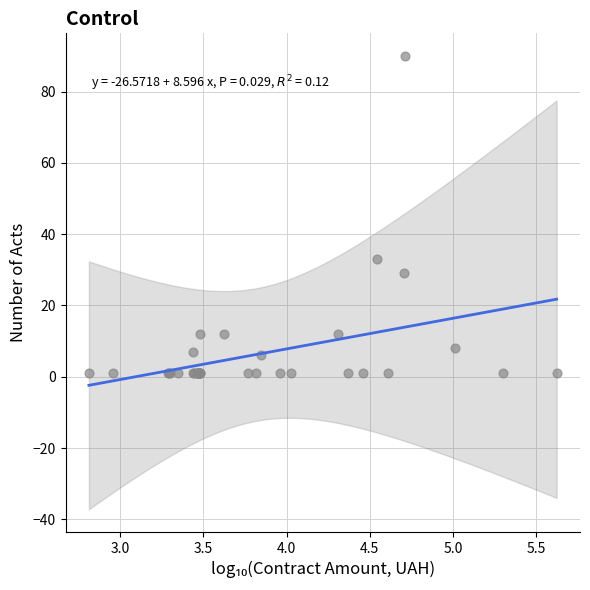

What Y value in the scatter plot is closest to 45?

33